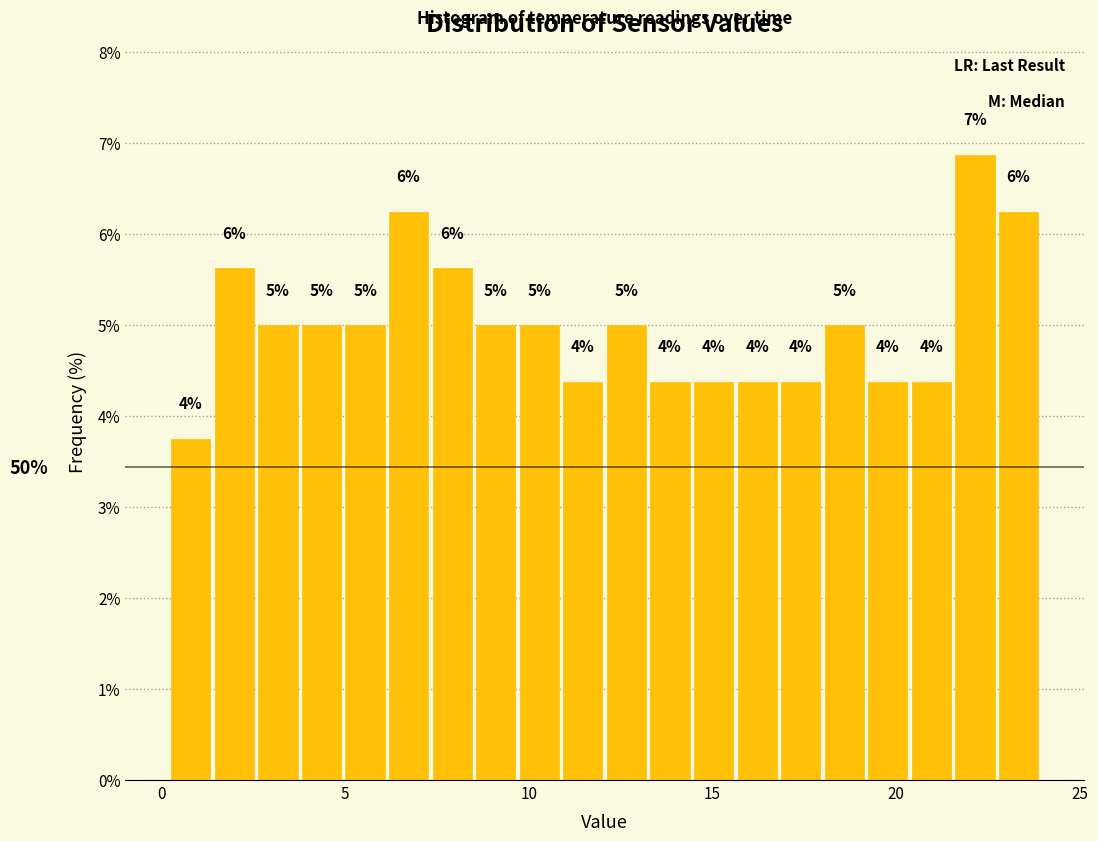

Around what value on the x-axis is the tallest bar? Give the approximate position of its centre, as read against the axis.

22.0